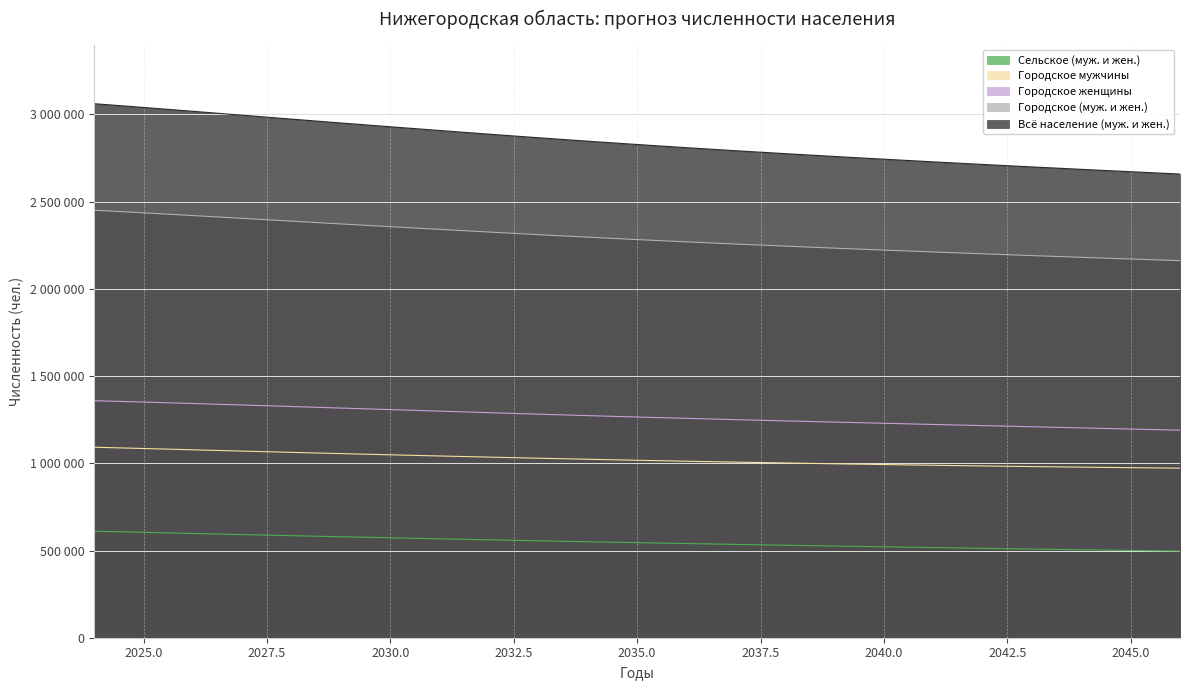

Is the value of Городское женщины at 2026 greater than the value of Городское мужчины at 2040?

Yes